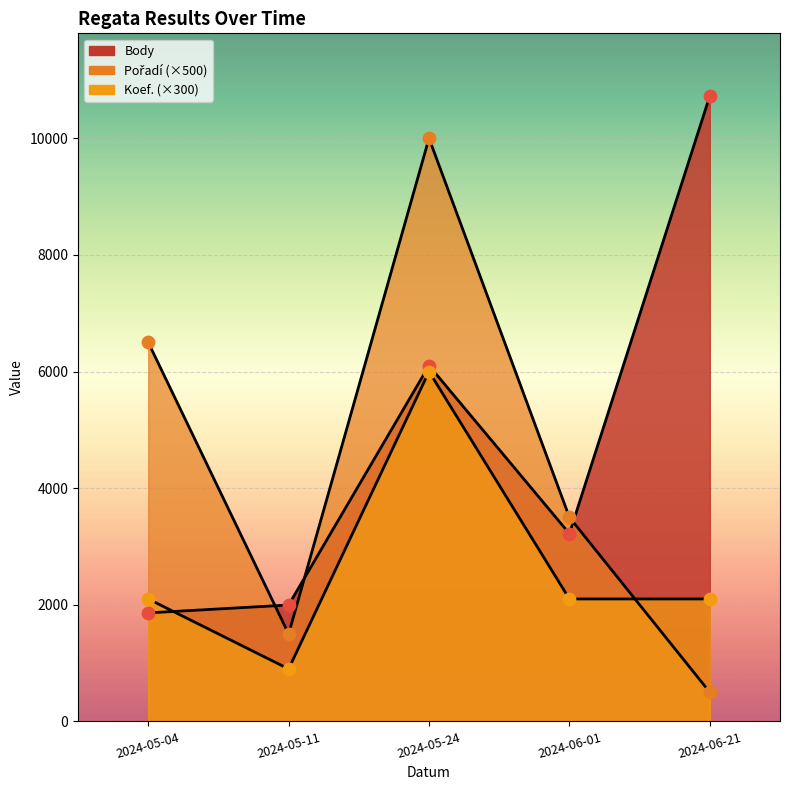

Is the value of Pořadí at 2024-05-11 greater than the value of Koef. at 2024-05-11?

Yes